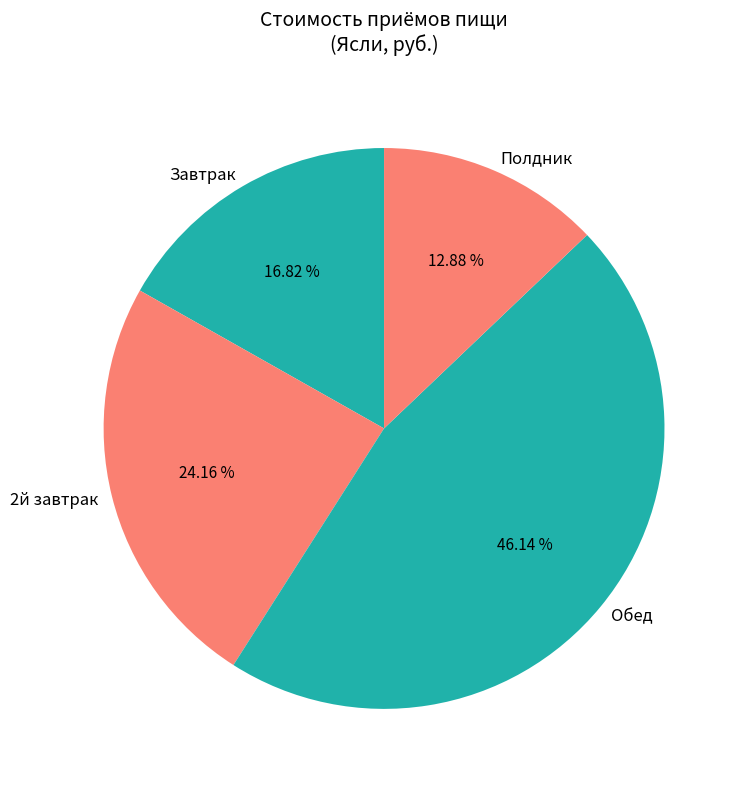

Approximately how many times larger is the value at 2й завтрак compared to Завтрак?

1.4